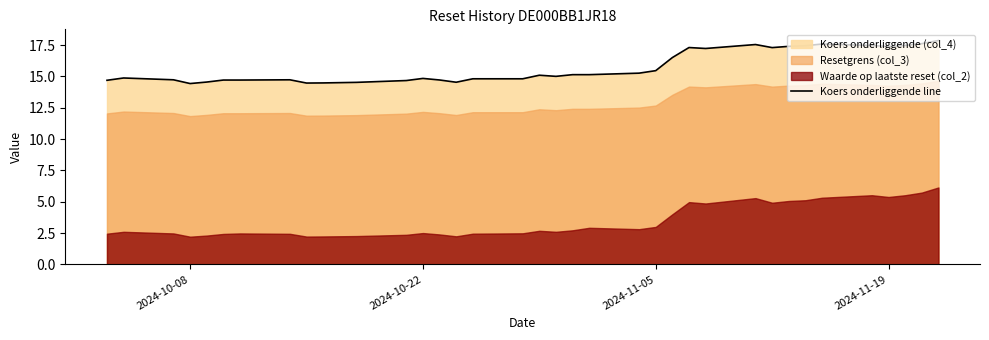

What is the maximum value for Koers onderliggende line?

17.9